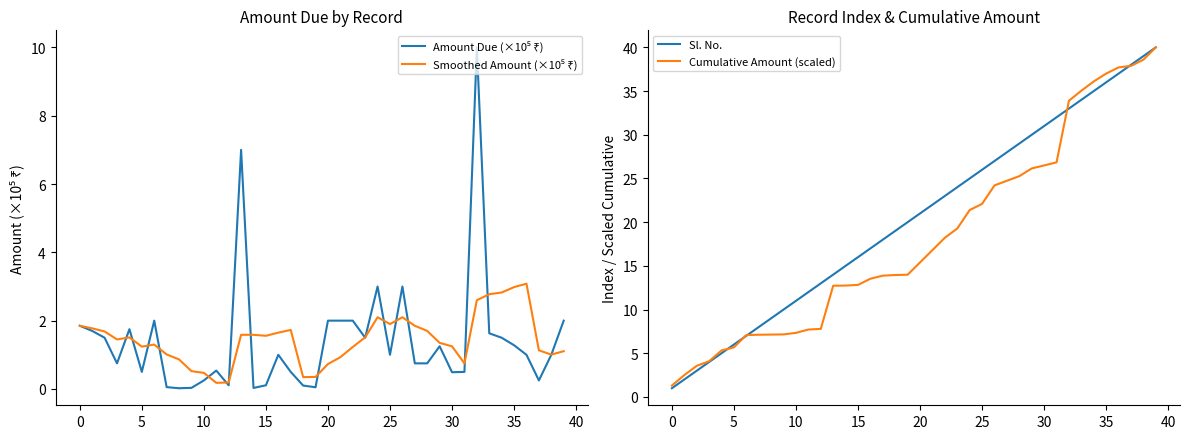

Which series changed the most between 28 and 31?

Sl. No.